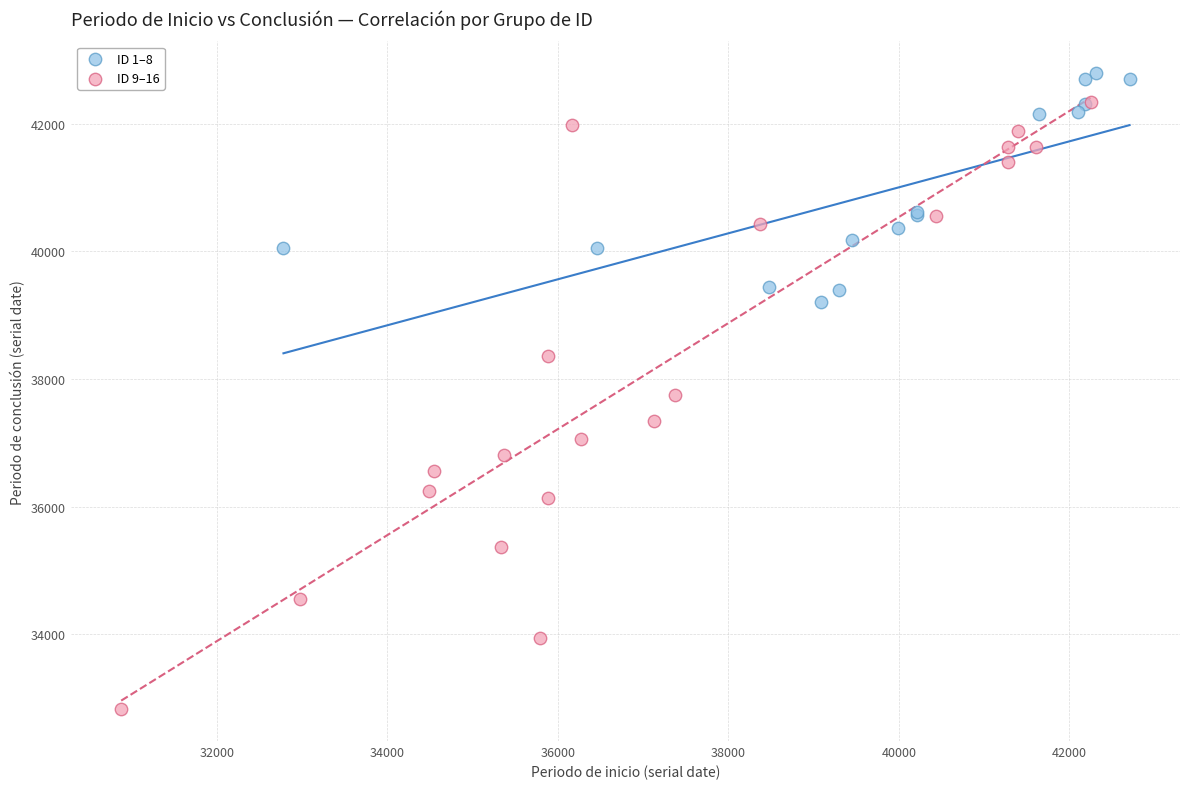

Which series contains the highest Y value?

ID 1–8